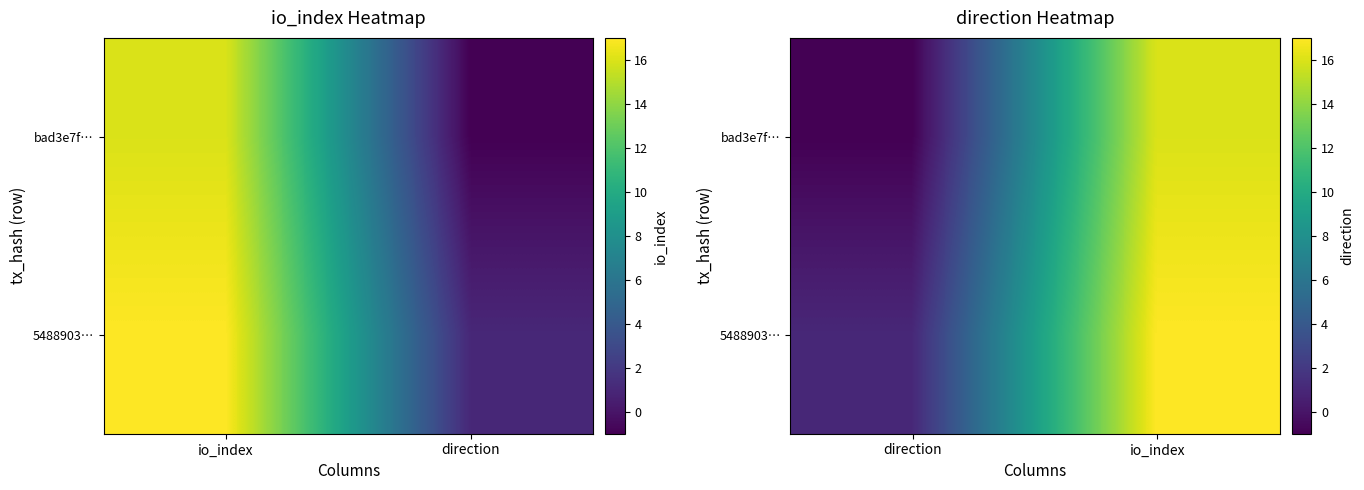

Count the number of categories in the chart.

2